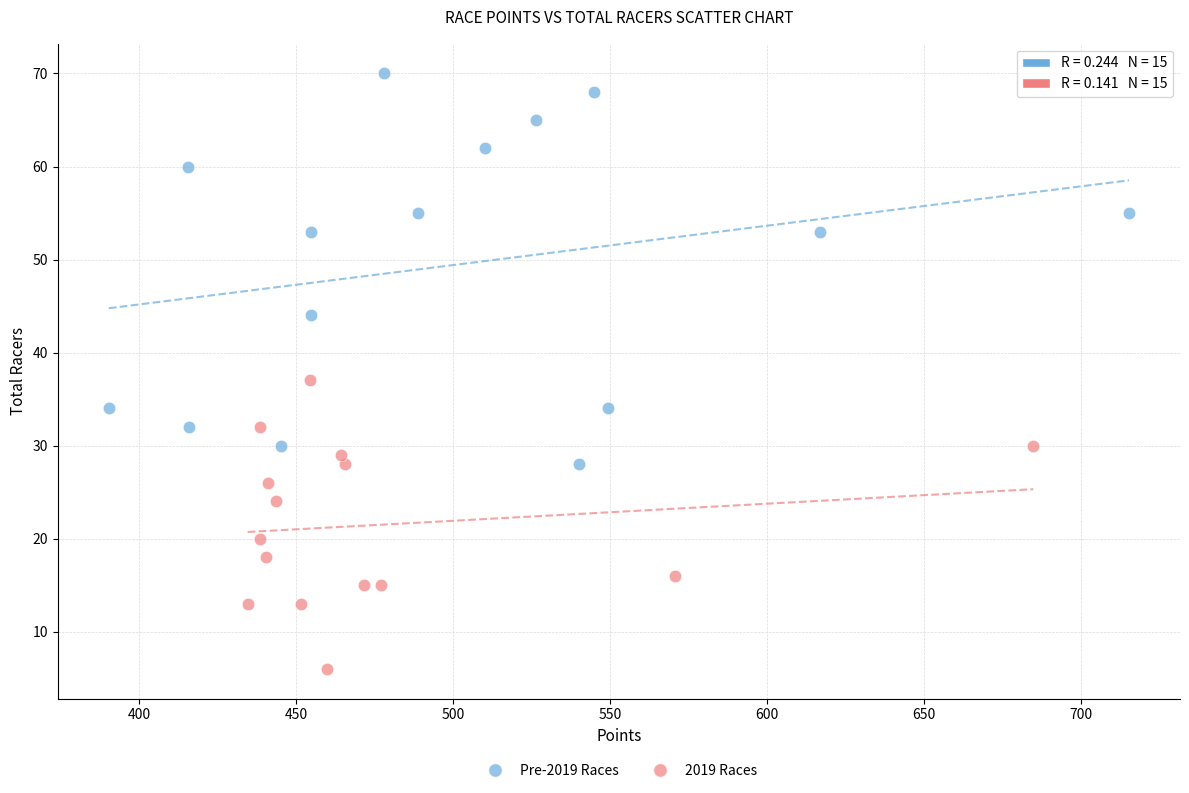

What are all the series names shown in the legend?

Pre-2019 Races, 2019 Races